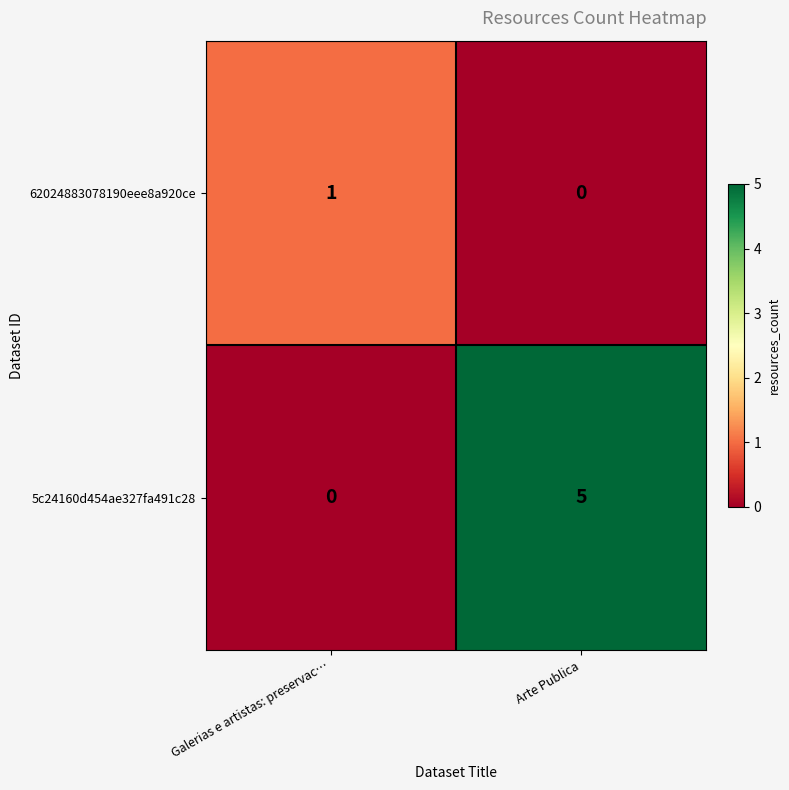

How many series are shown in this chart?

2